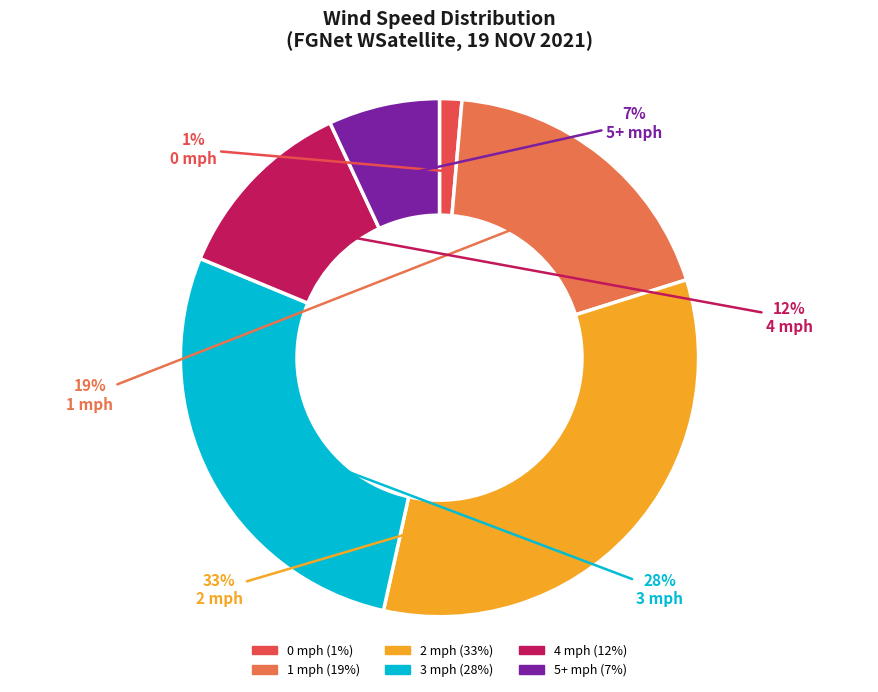

Count the number of slices in the pie.

6